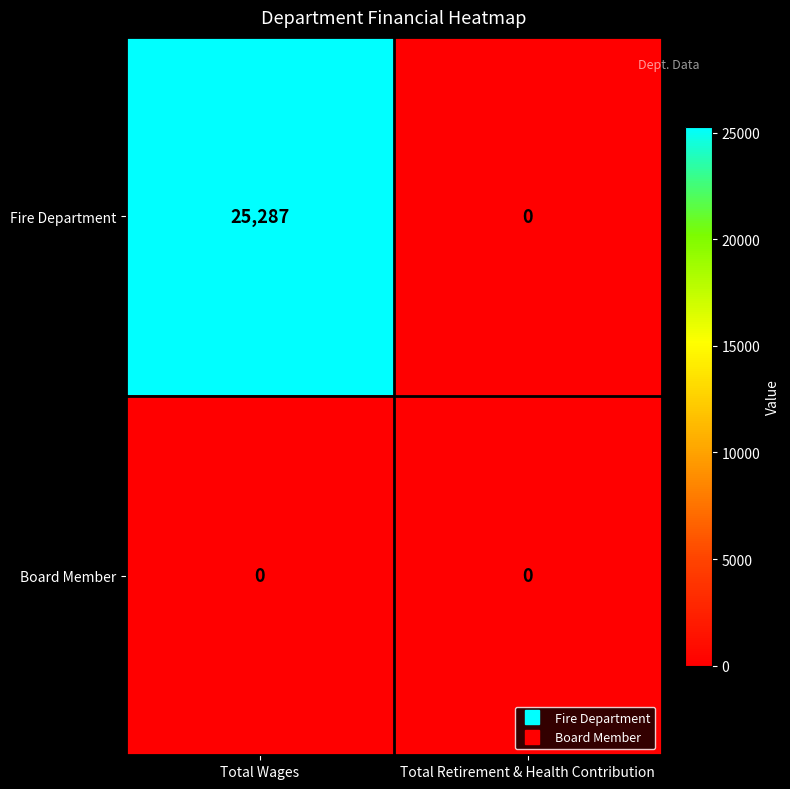

Reading left to right, extract all data points from this chart.

Fire Department: Total Wages=25287	Total Retirement & Health Contribution=0
Board Member: Total Wages=0	Total Retirement & Health Contribution=0